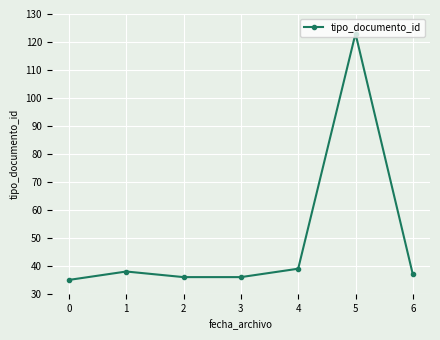

True or false: the data shows 56 at 2.

False